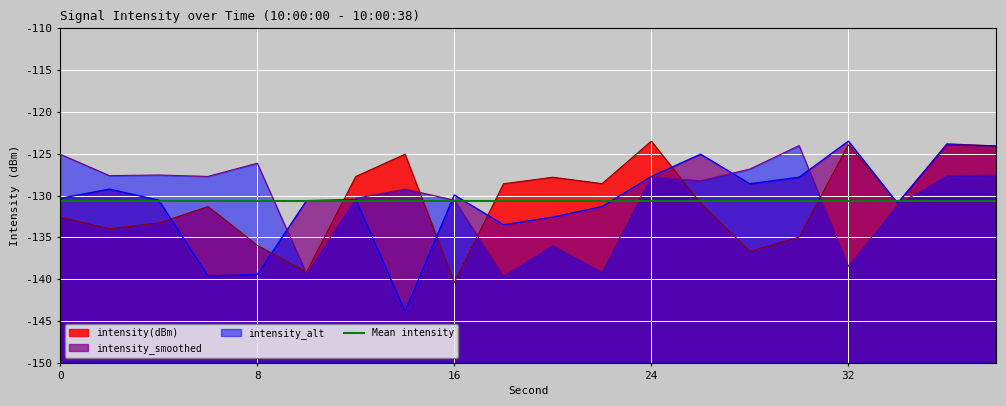

At which category is the sum across all series the highest?

36